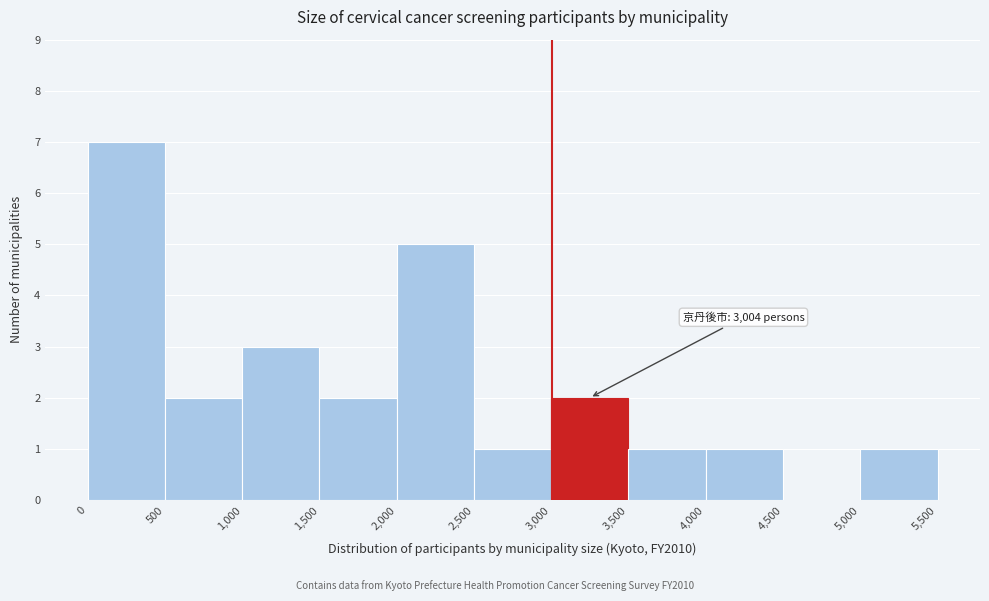

Over which range of the x-axis is the bar tallest?

0 to 500